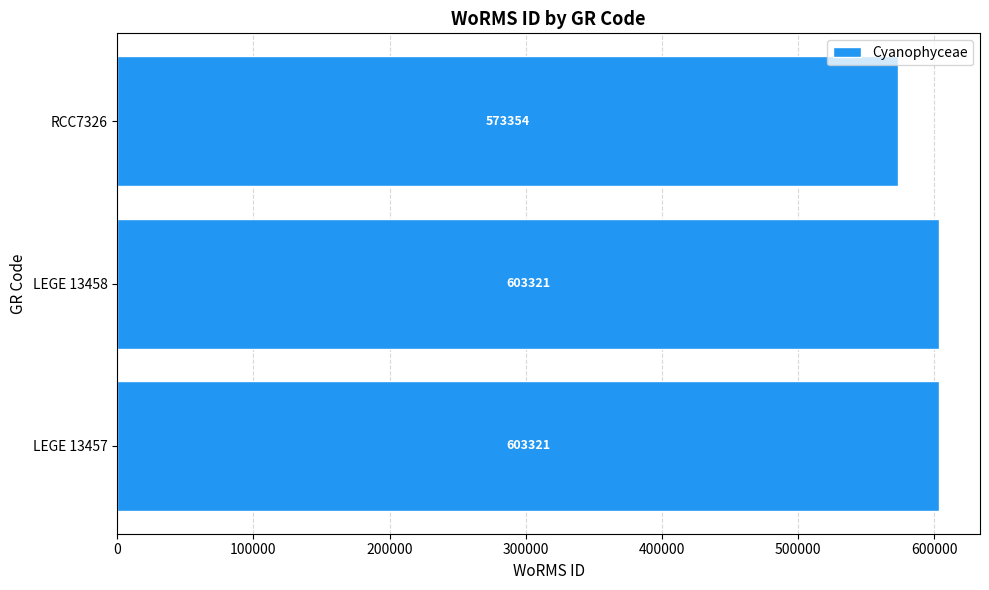

What is the difference between the maximum and minimum values?

29967